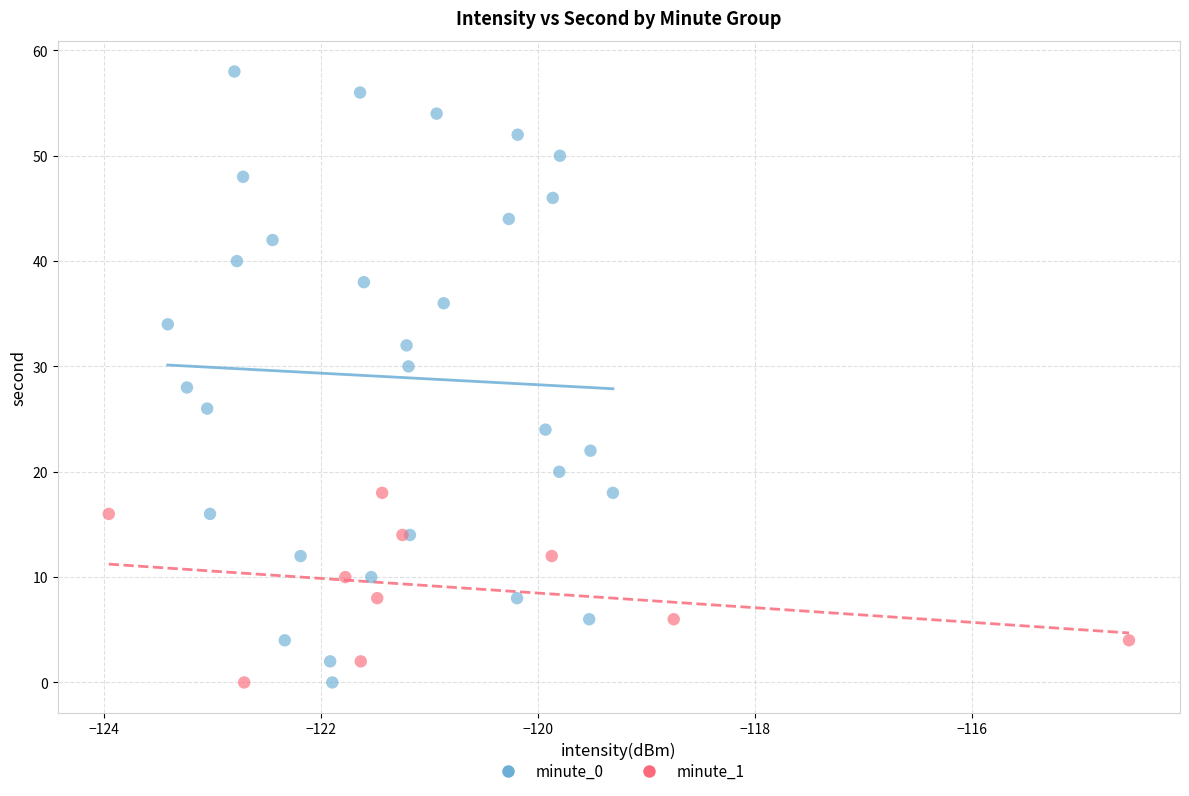

Which series has the largest Y range (max minus min)?

minute_0